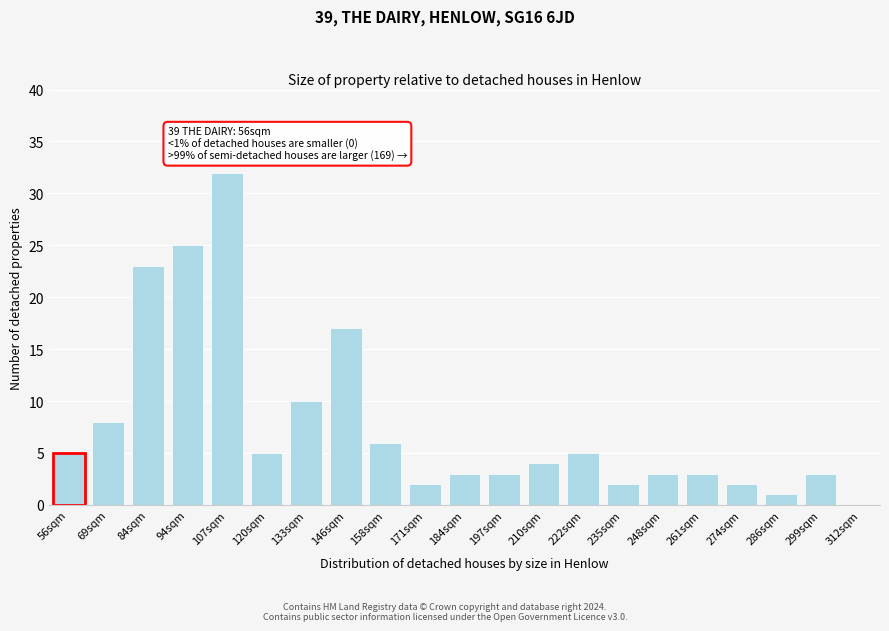

Reading left to right, list all the values displayed in this chart.

56sqm=5	69sqm=8	84sqm=23	94sqm=25	107sqm=32	120sqm=5	133sqm=10	146sqm=17	158sqm=6	171sqm=2	184sqm=3	197sqm=3	210sqm=4	222sqm=5	235sqm=2	248sqm=3	261sqm=3	274sqm=2	286sqm=1	299sqm=3	312sqm=0